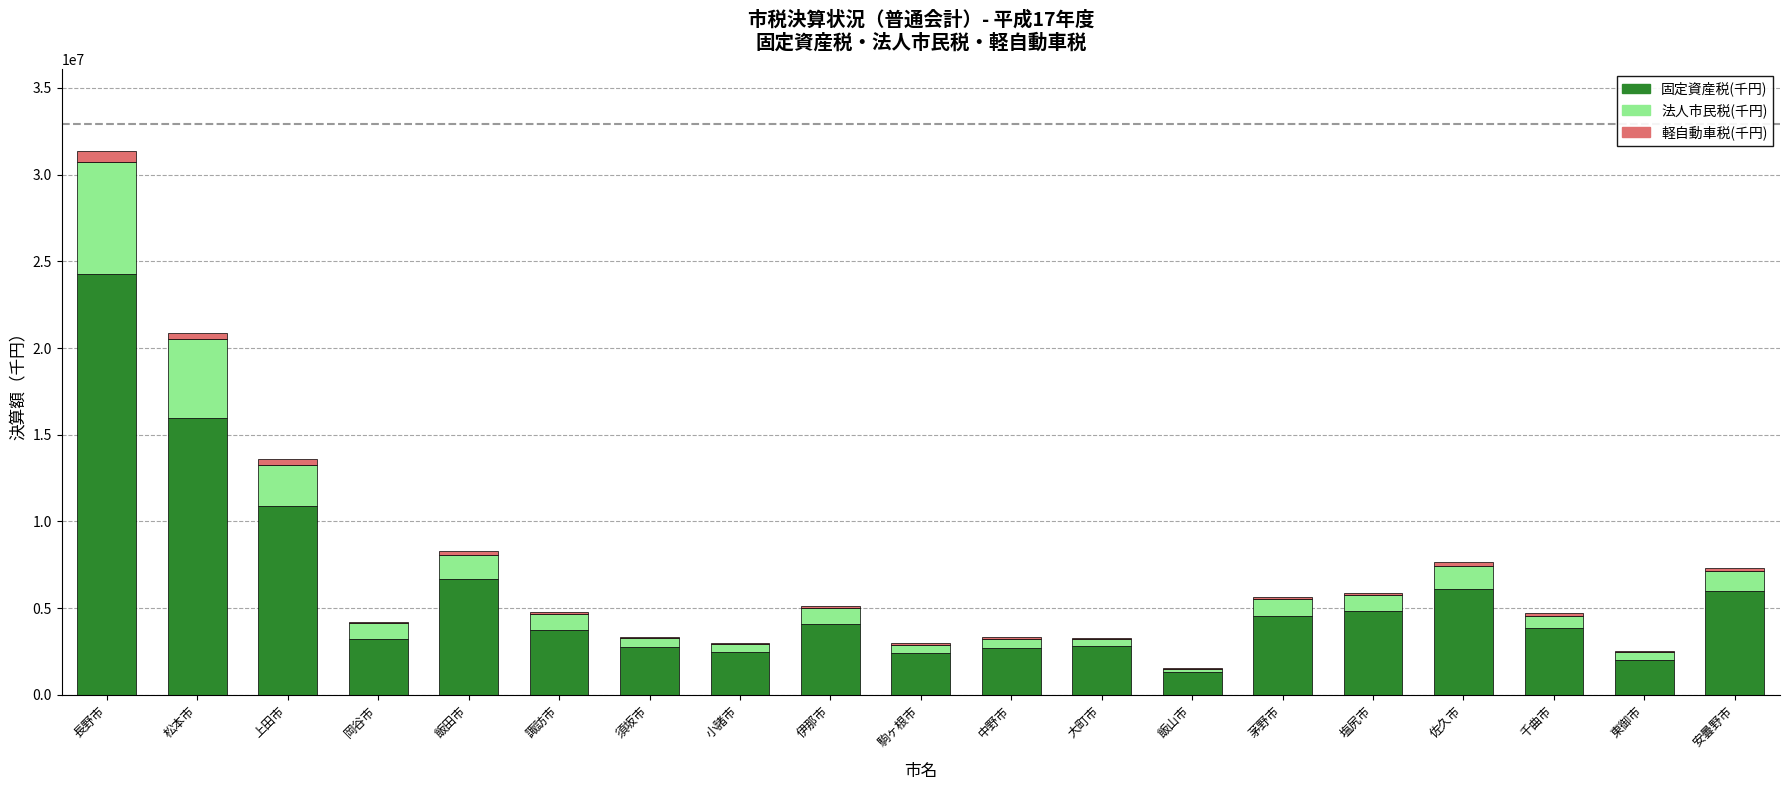

What is the maximum value for 固定資産税(千円)?

24259684